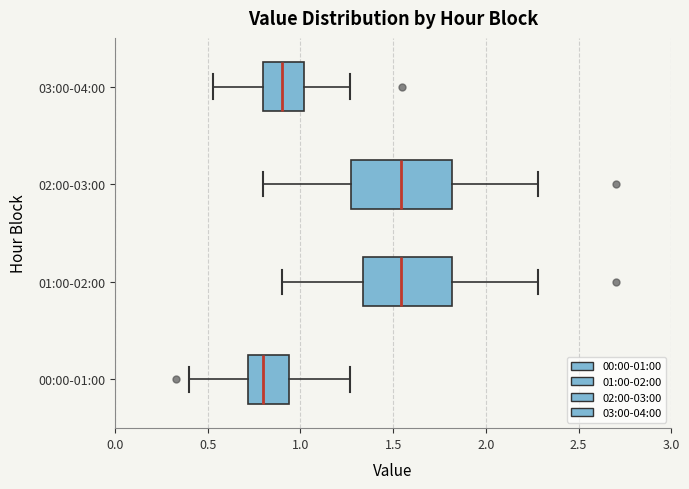

Which box is the widest, from its left edge to its right edge?

02:00-03:00